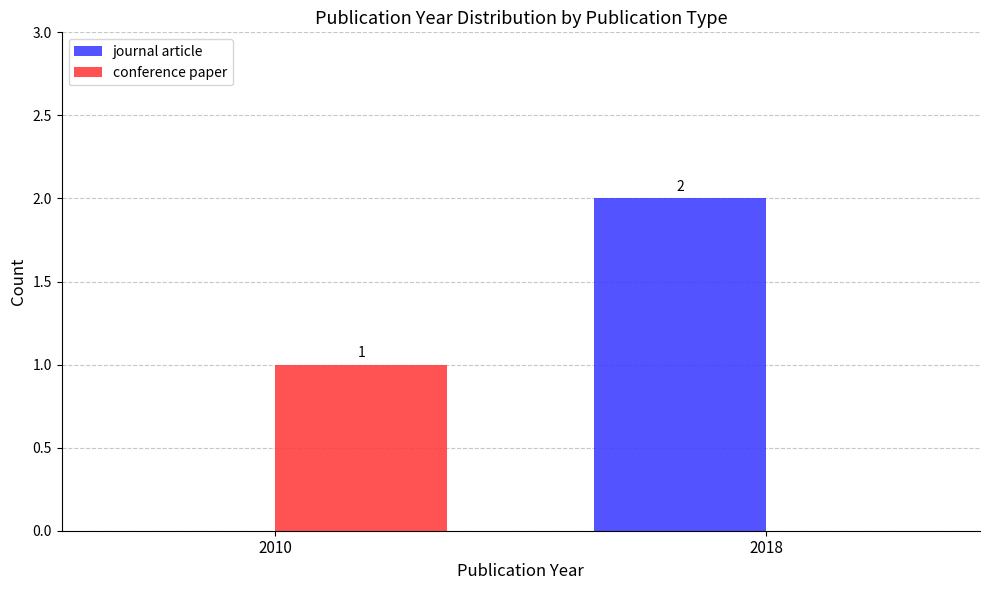

Are the bars grouped side by side (vs. stacked)?

Yes